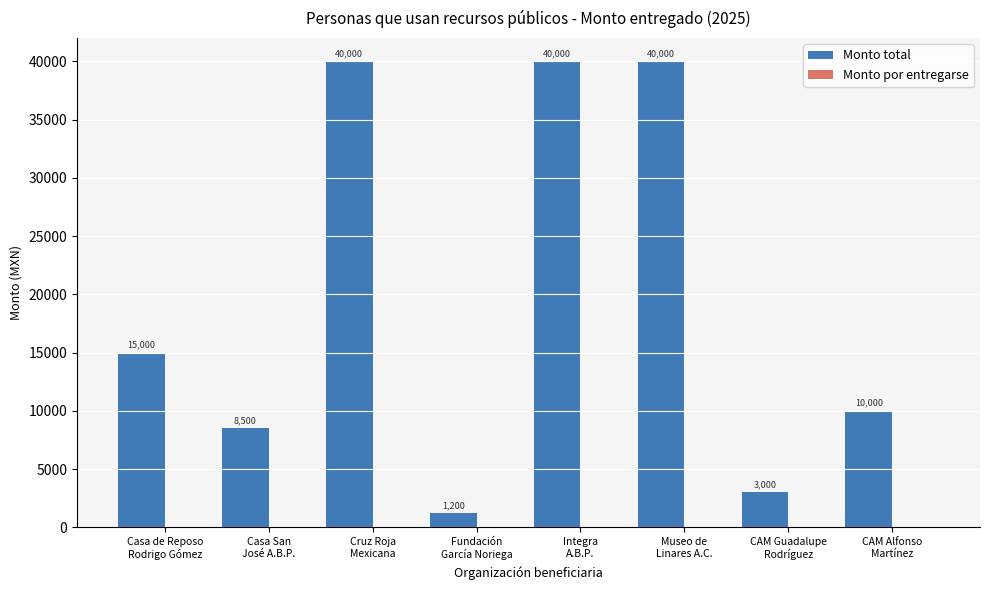

What is the label of the 8th bar from the right?

Casa de Reposo
Rodrigo Gómez